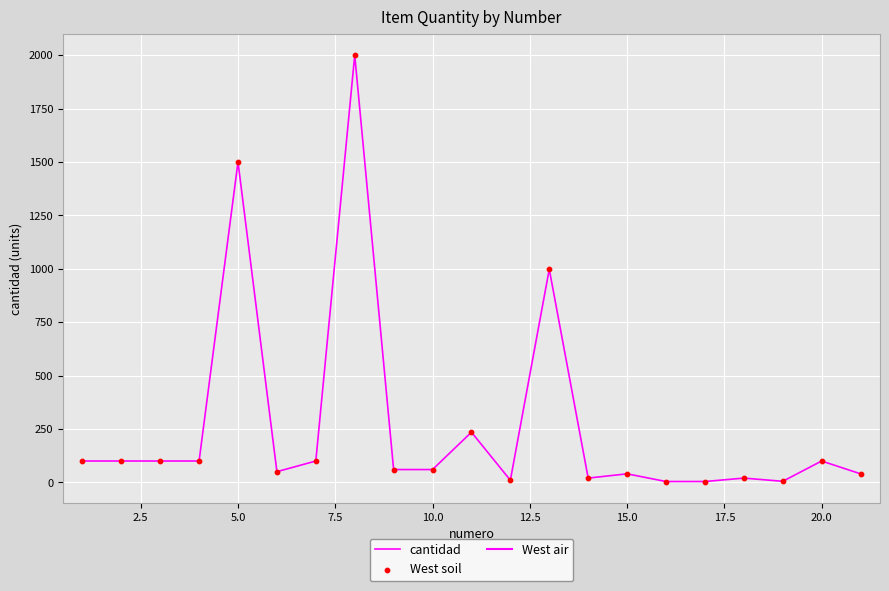

How many lines are shown in the chart?

1